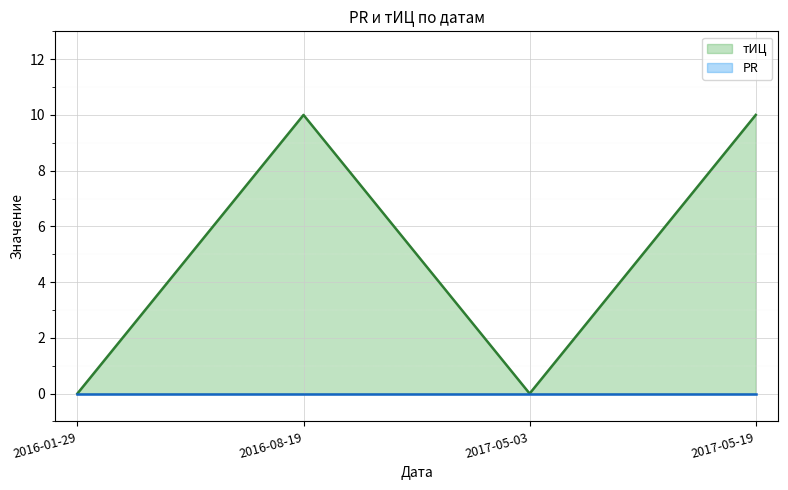

What is the total value across all series at 2017-05-19?

10